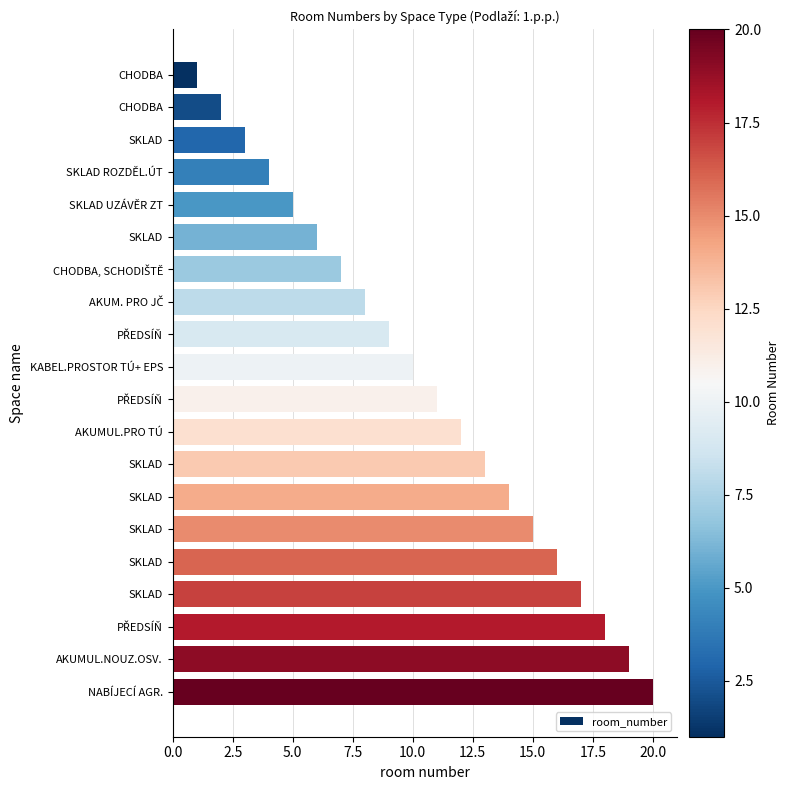

What is the smallest value displayed?

1